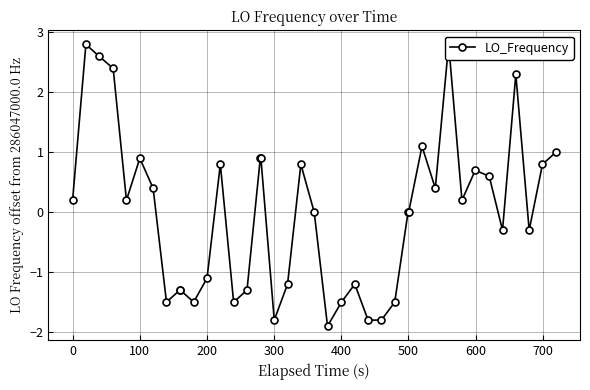

The chart shows a value of 1.4 at 400. True or false?

False